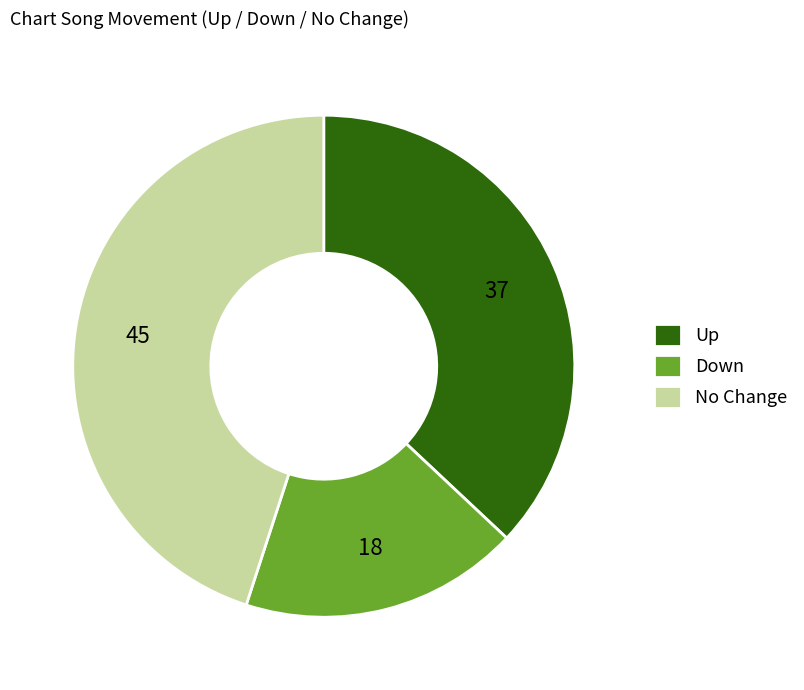

Does any single category account for the majority?

No